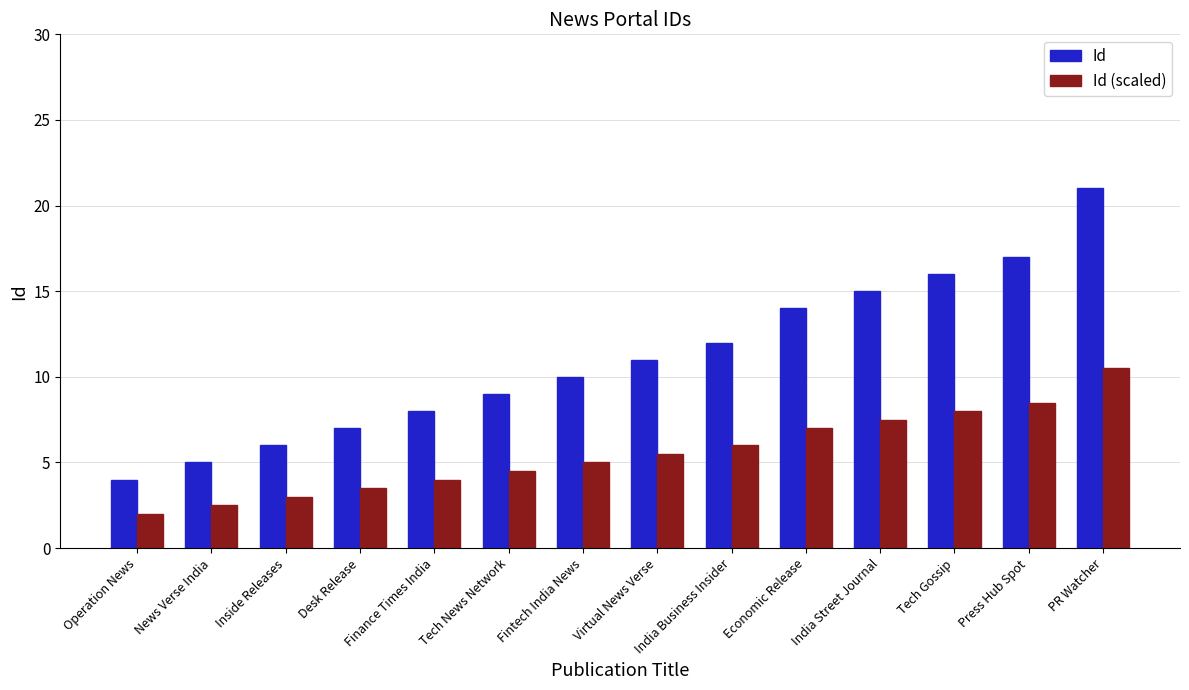

What is the minimum value shown in the chart?

2.0